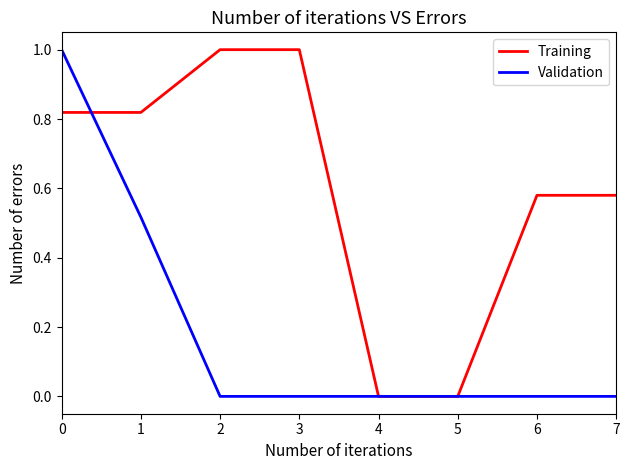

List the series in order of their overall mean, lowest first.

Validation, Training